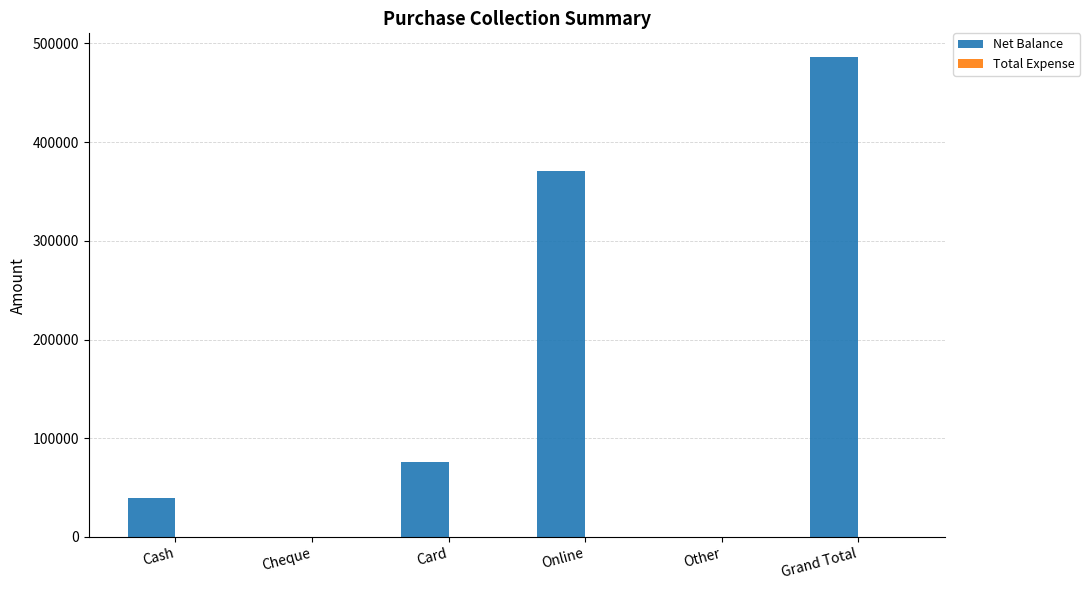

How many distinct data groups are displayed?

1